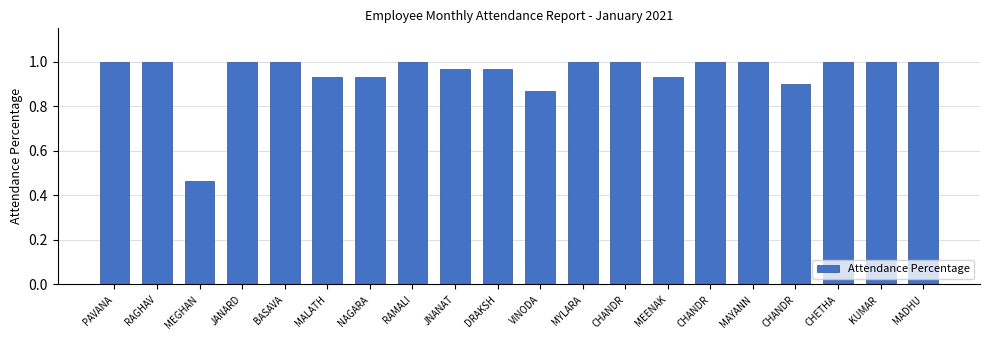

Count the number of categories in the chart.

20